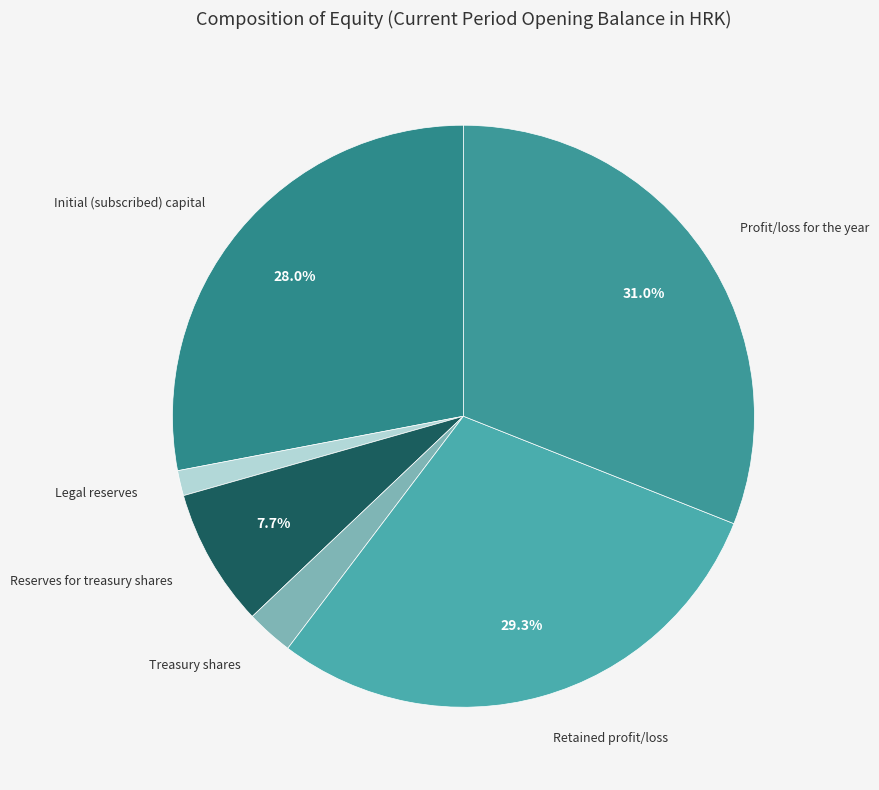

What percentage is the Reserves for treasury shares slice, to the nearest percent?

8%